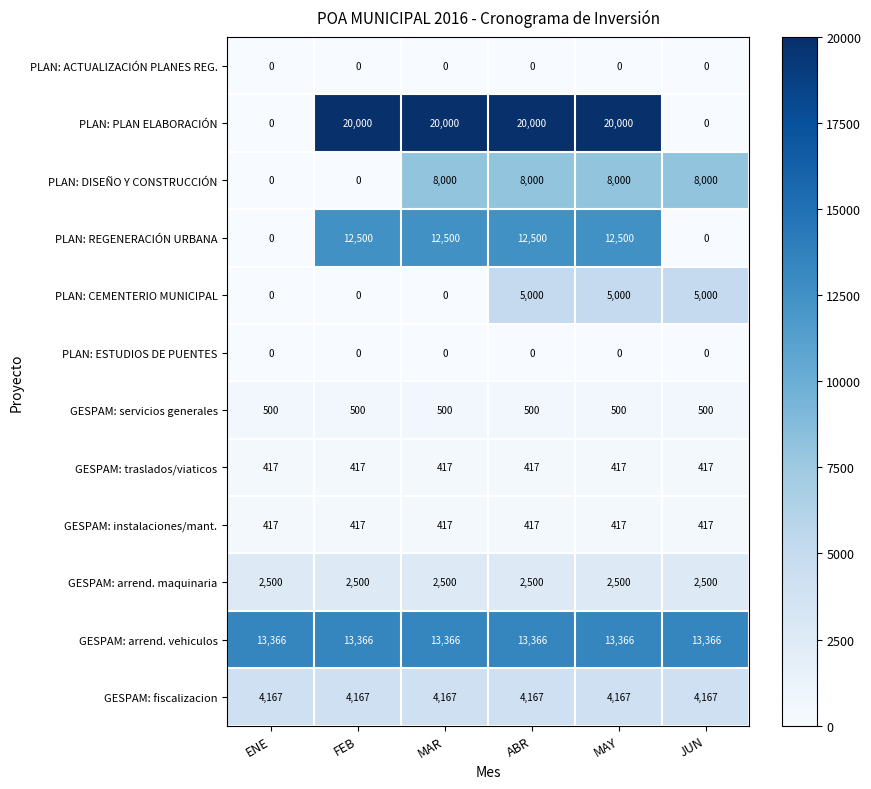

What is the greatest value displayed?

20000